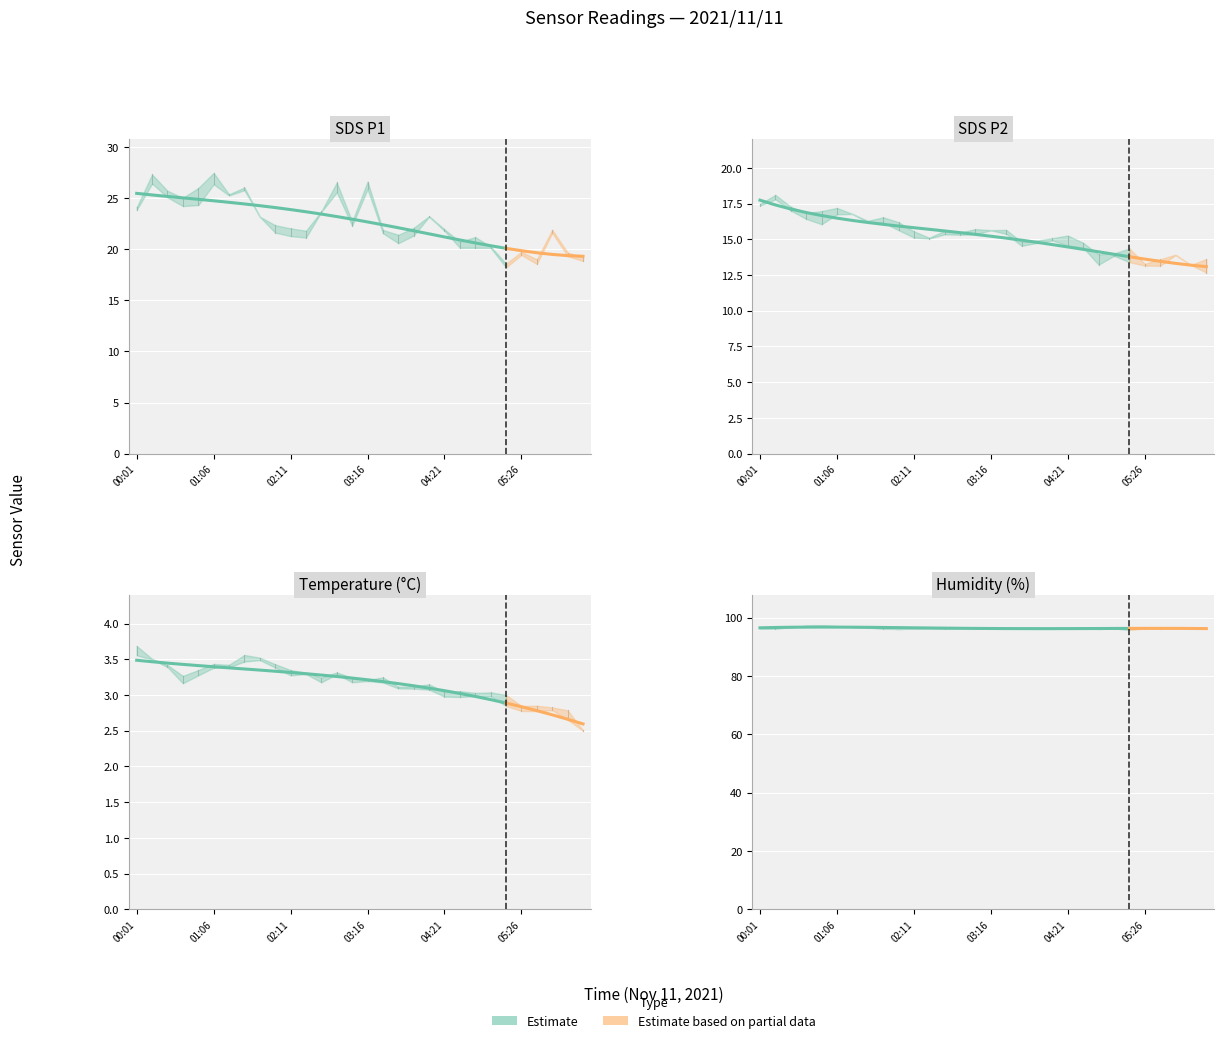

What is the difference between the Humidity values at 6 and 17?

0.4